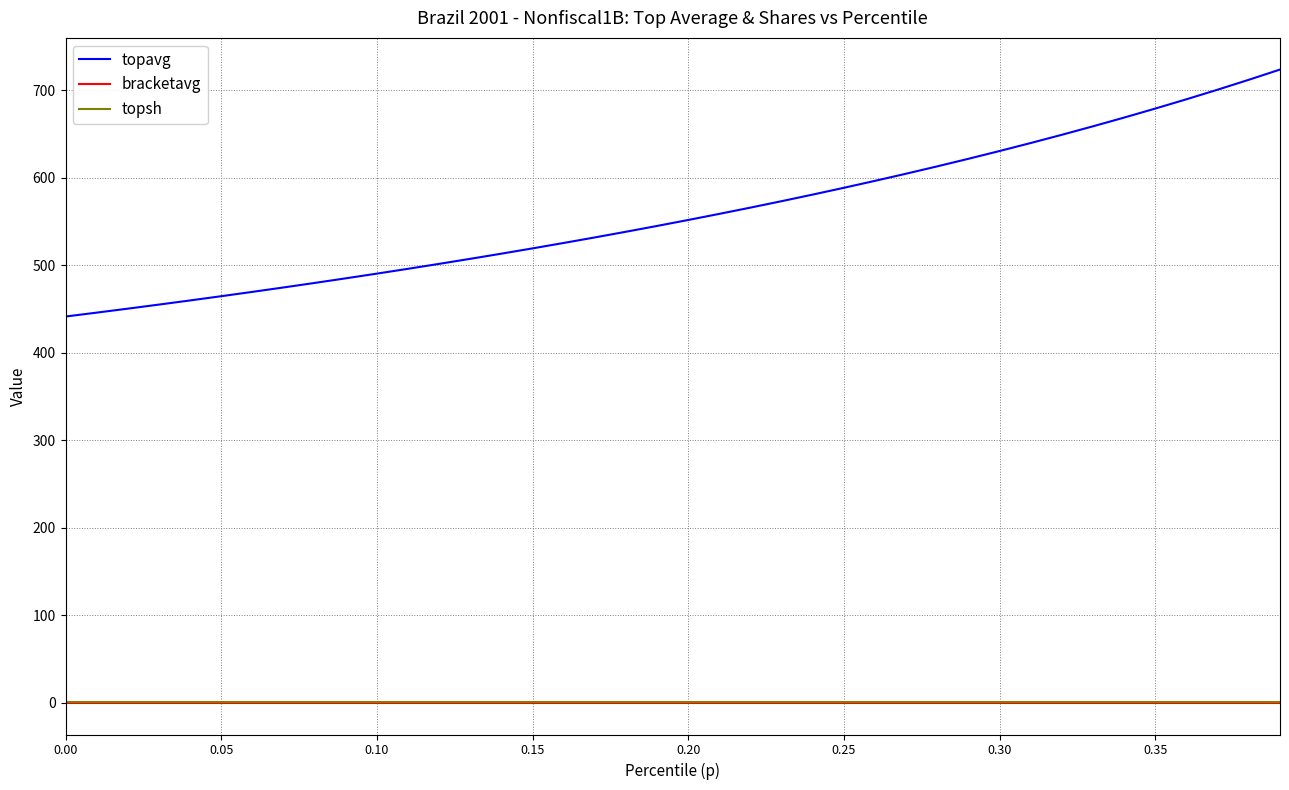

What is the lowest value of the topavg series?

441.3